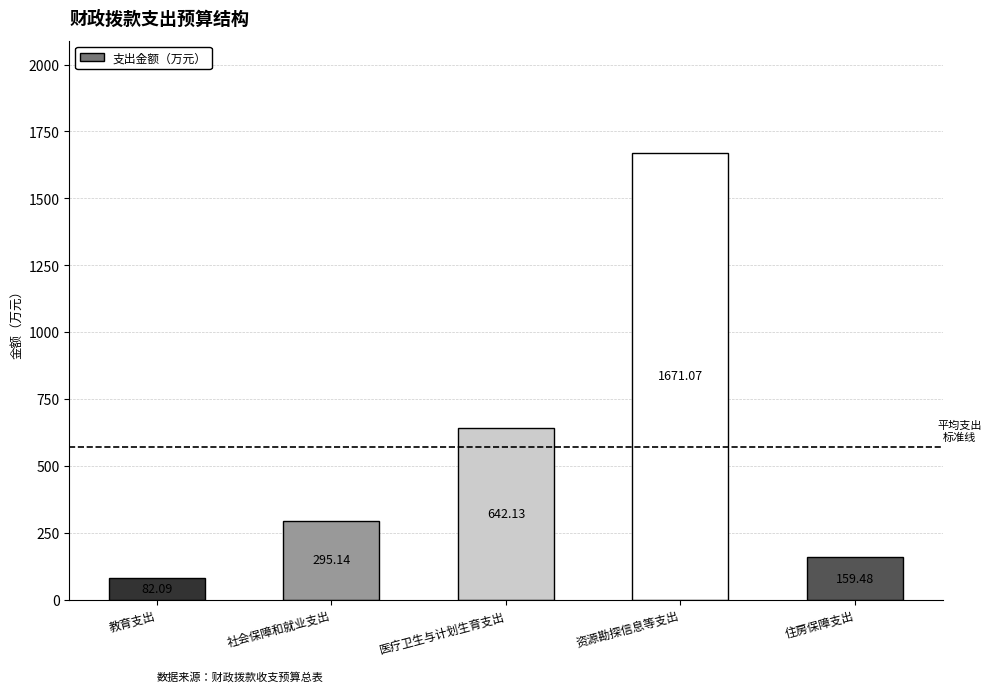

Rank the categories by value from lowest to highest.

教育支出, 住房保障支出, 社会保障和就业支出, 医疗卫生与计划生育支出, 资源勘探信息等支出